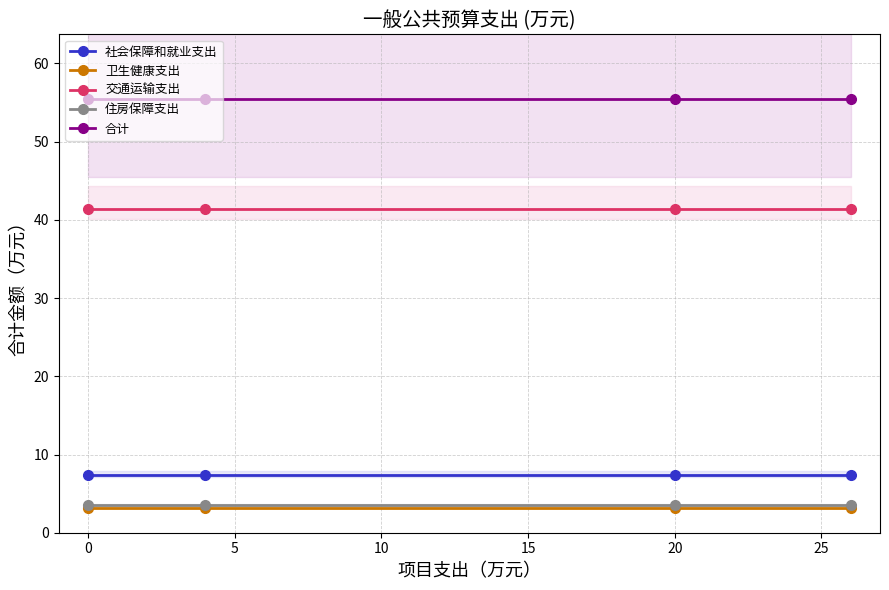

Is it true that 卫生健康支出 equals 3.2 at 0?

True